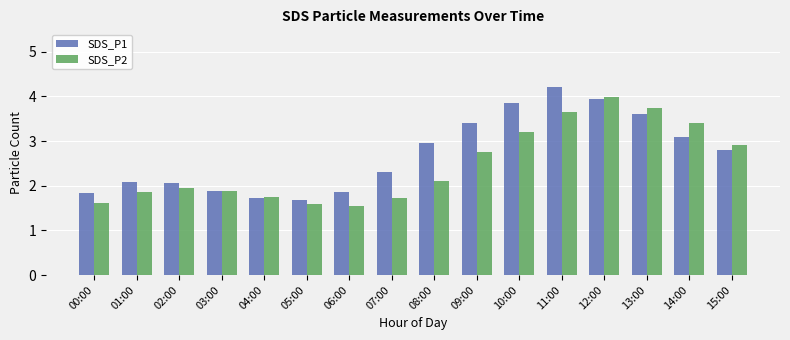

Rank the series by their maximum value, from highest to lowest.

SDS_P1, SDS_P2